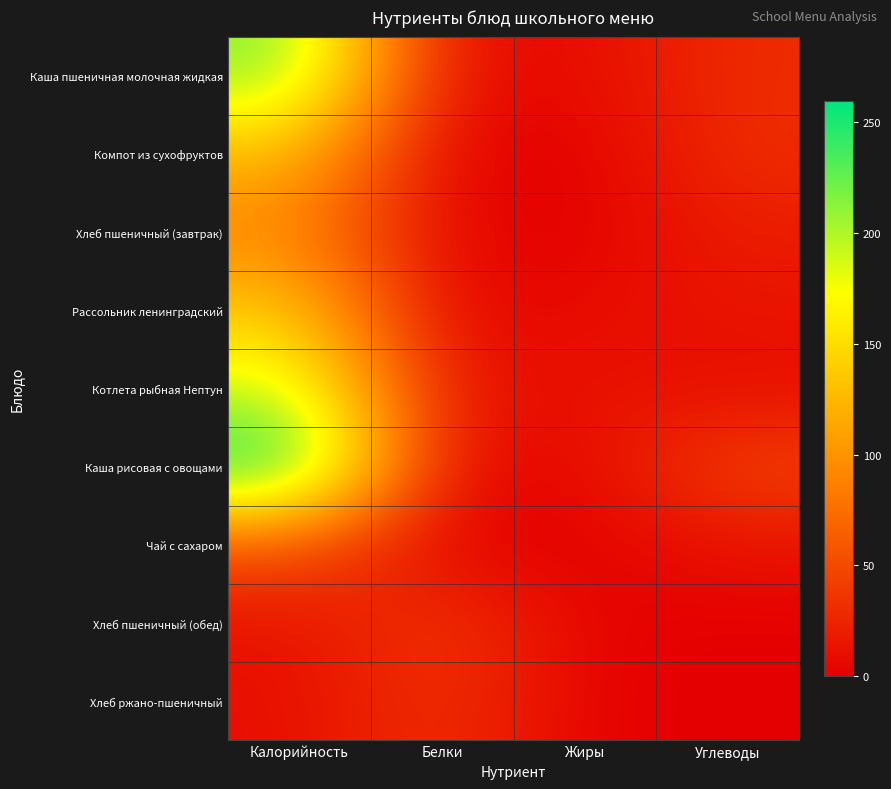

Reading left to right, extract all data points from this chart.

Каша пшеничная молочная жидкая: Калорийность=216.9	Белки=6.1	Жиры=8.1	Углеводы=29.9
Компот из сухофруктов: Калорийность=128.0	Белки=0.6	Жиры=0.0	Углеводы=31.4
Хлеб пшеничный (завтрак): Калорийность=90.4	Белки=3.0	Жиры=0.4	Углеводы=19.9
Рассольник ленинградский: Калорийность=137.8	Белки=2.3	Жиры=8.1	Углеводы=13.9
Котлета рыбная Нептун: Калорийность=191.9	Белки=11.5	Жиры=12.2	Углеводы=8.9
Каша рисовая с овощами: Калорийность=259.7	Белки=4.3	Жиры=6.3	Углеводы=46.4
Чай с сахаром: Калорийность=56.8	Белки=0.2	Жиры=0.0	Углеводы=14.0
Хлеб пшеничный (обед): Калорийность=12.1	Белки=40.5	Жиры=1.9	Углеводы=0.2
Хлеб ржано-пшеничный: Калорийность=9.8	Белки=35.5	Жиры=1.5	Углеводы=0.2